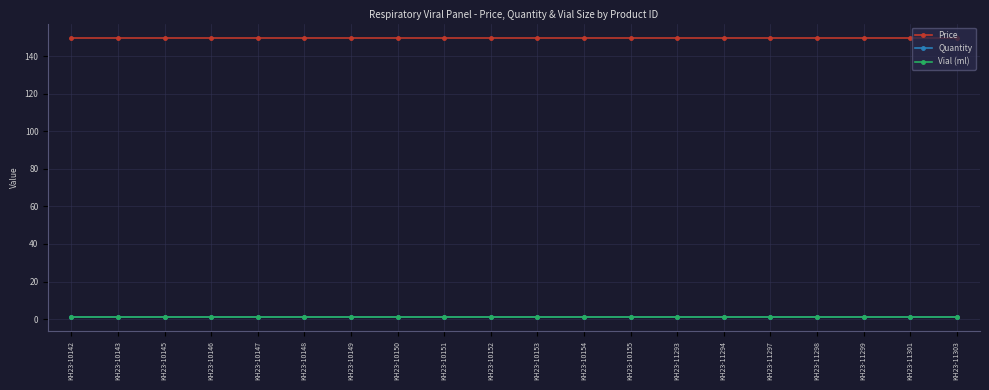

Does the chart display data point markers on the line(s)?

Yes